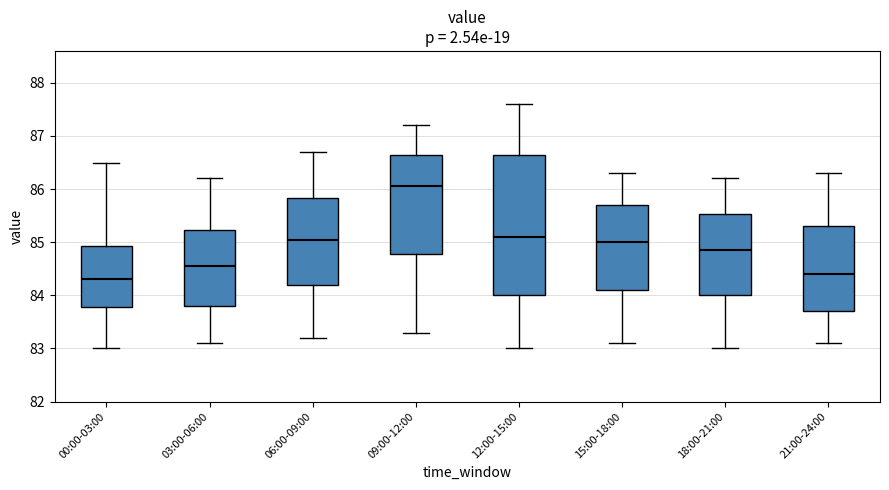

Where does the lower whisker of the box for 09:00-12:00 end on the y-axis? The values are not printed on the chart, so give them approximately, as read against the axis.

83.3